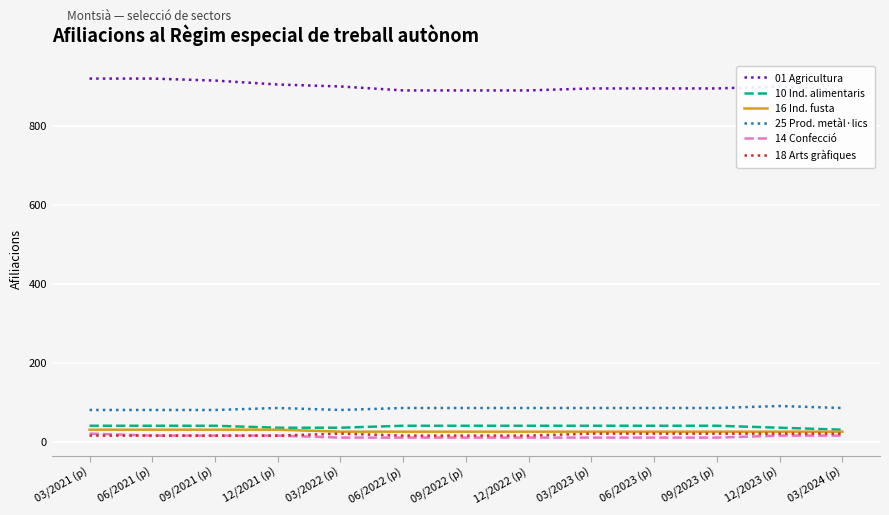

True or false: 25 Prod. metàl·lics has a value of 85 at 03/2023 (p).

True